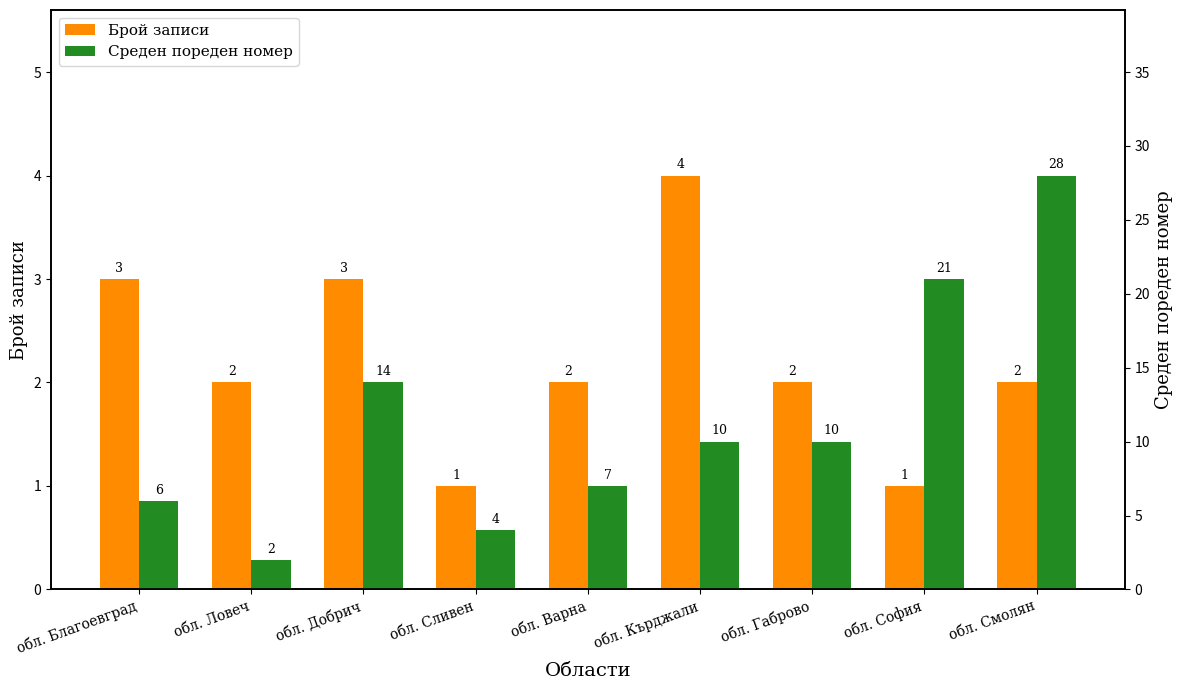

What is the label of the 9th bar from the right?

обл. Благоевград